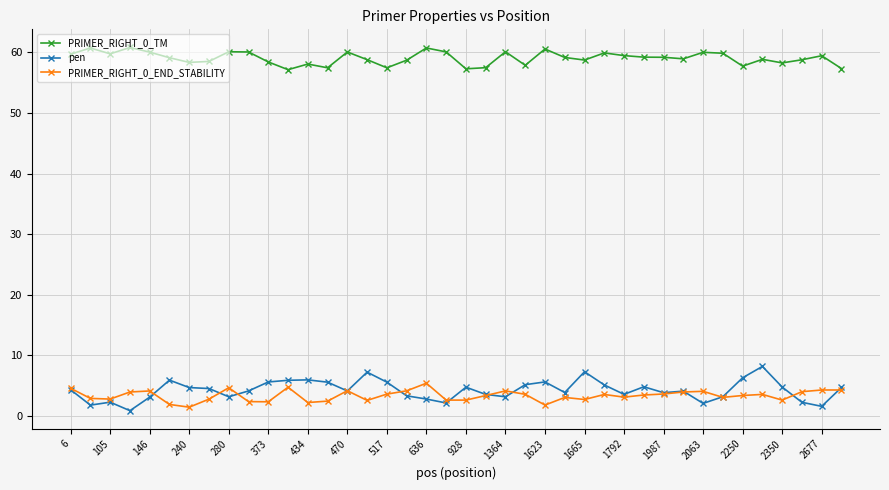

What is the value of the PRIMER_RIGHT_0_TM point at the 33rd from the left?

60.0